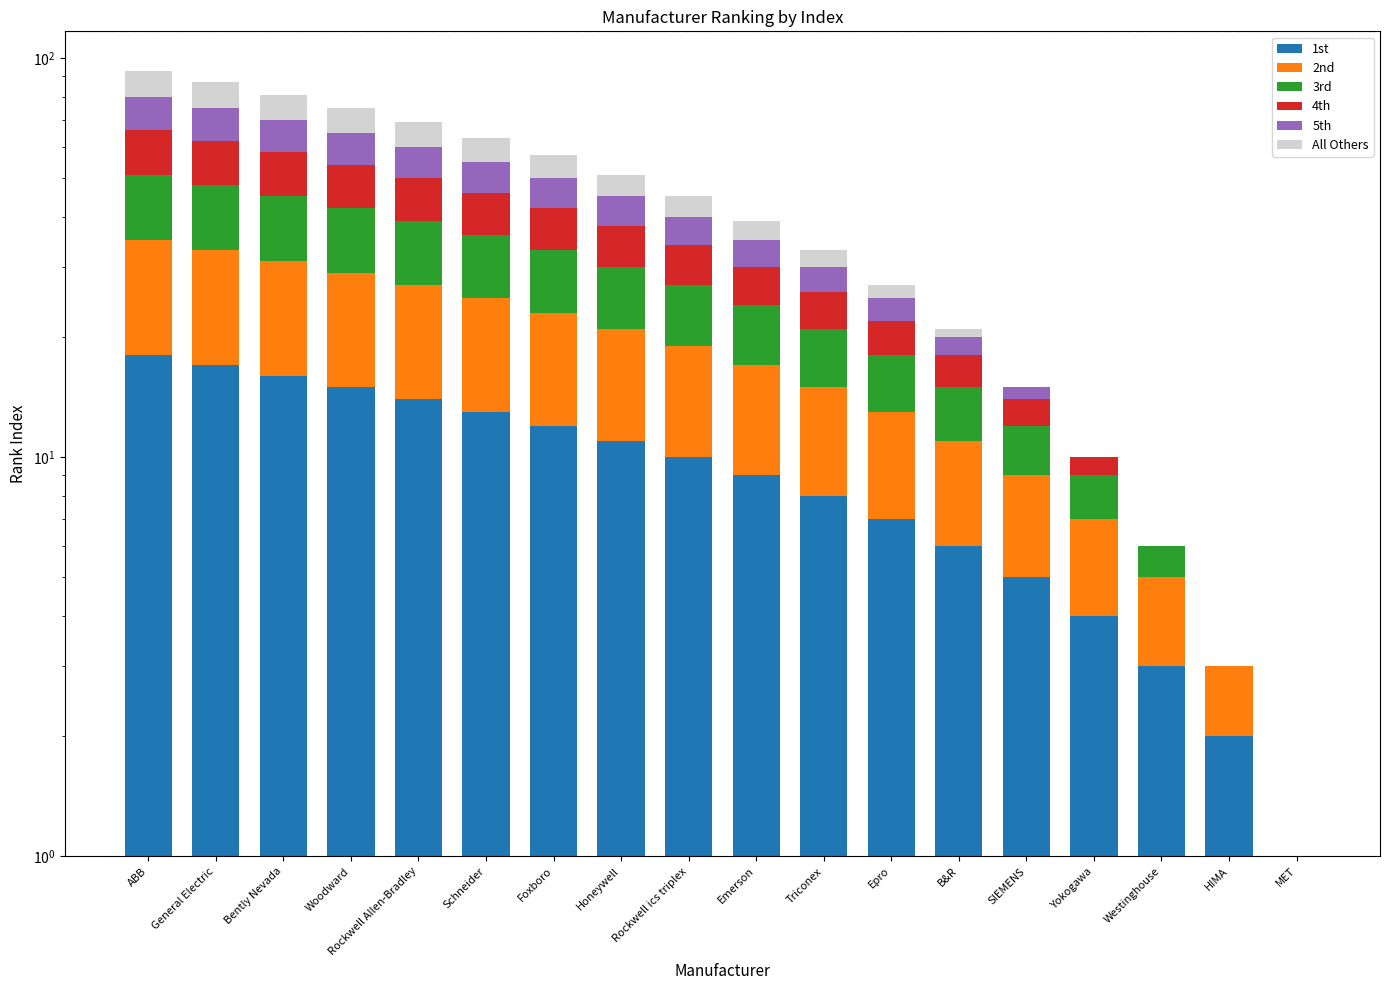

What is the sum of the All Others values at Epro and Rockwell ics triplex?

7.0